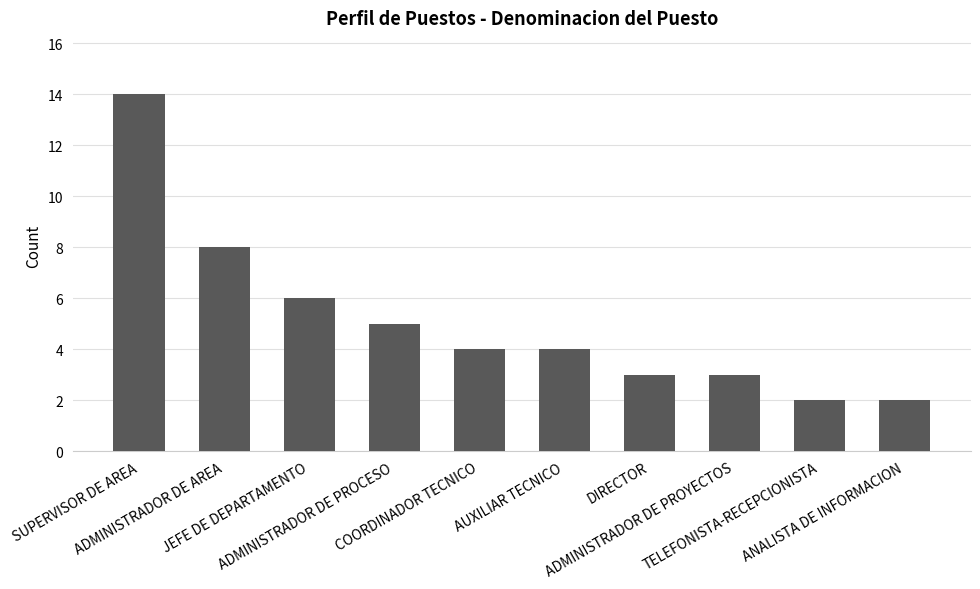

What is the label of the 9th bar from the right?

ADMINISTRADOR DE AREA